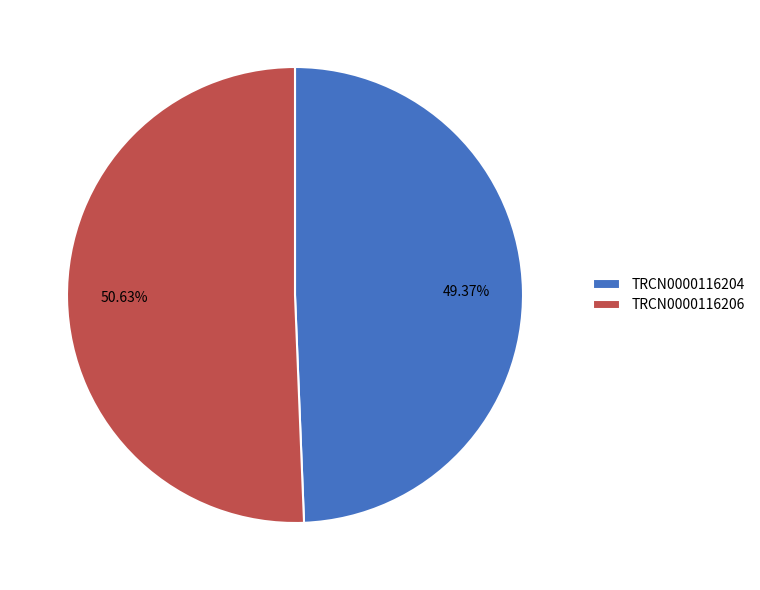

Rank the categories by value from highest to lowest.

TRCN0000116206, TRCN0000116204